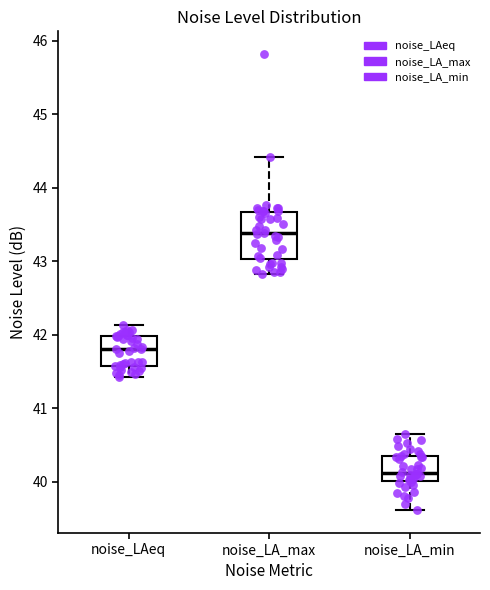

Comparing the boxes themselves (not the whiskers), which one is the tallest?

noise_LA_max